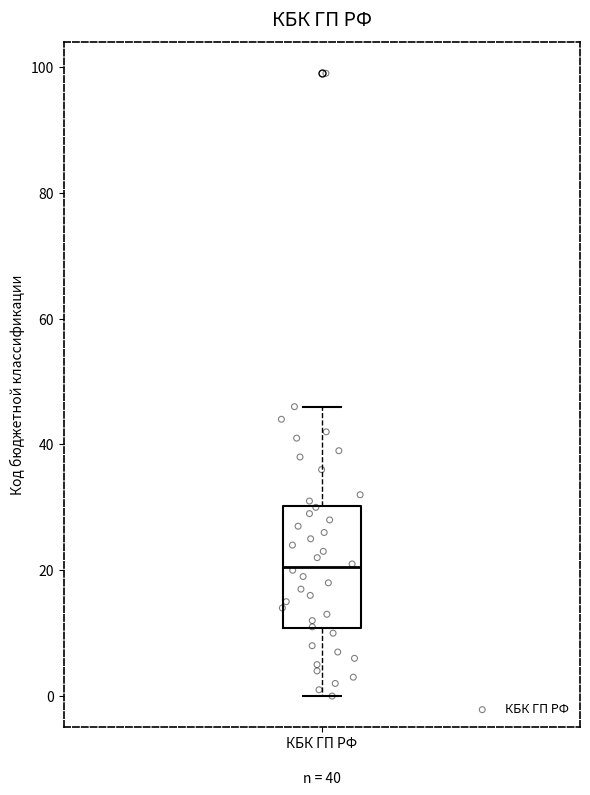

Transcribe this box plot: give where the median line is, the range the box spans, and where the two whiskers end, as read against the y-axis. The values are not printed on the chart, so give them approximately, as read against the axis.

median 20, box 10 to 30, whiskers 0 to 46